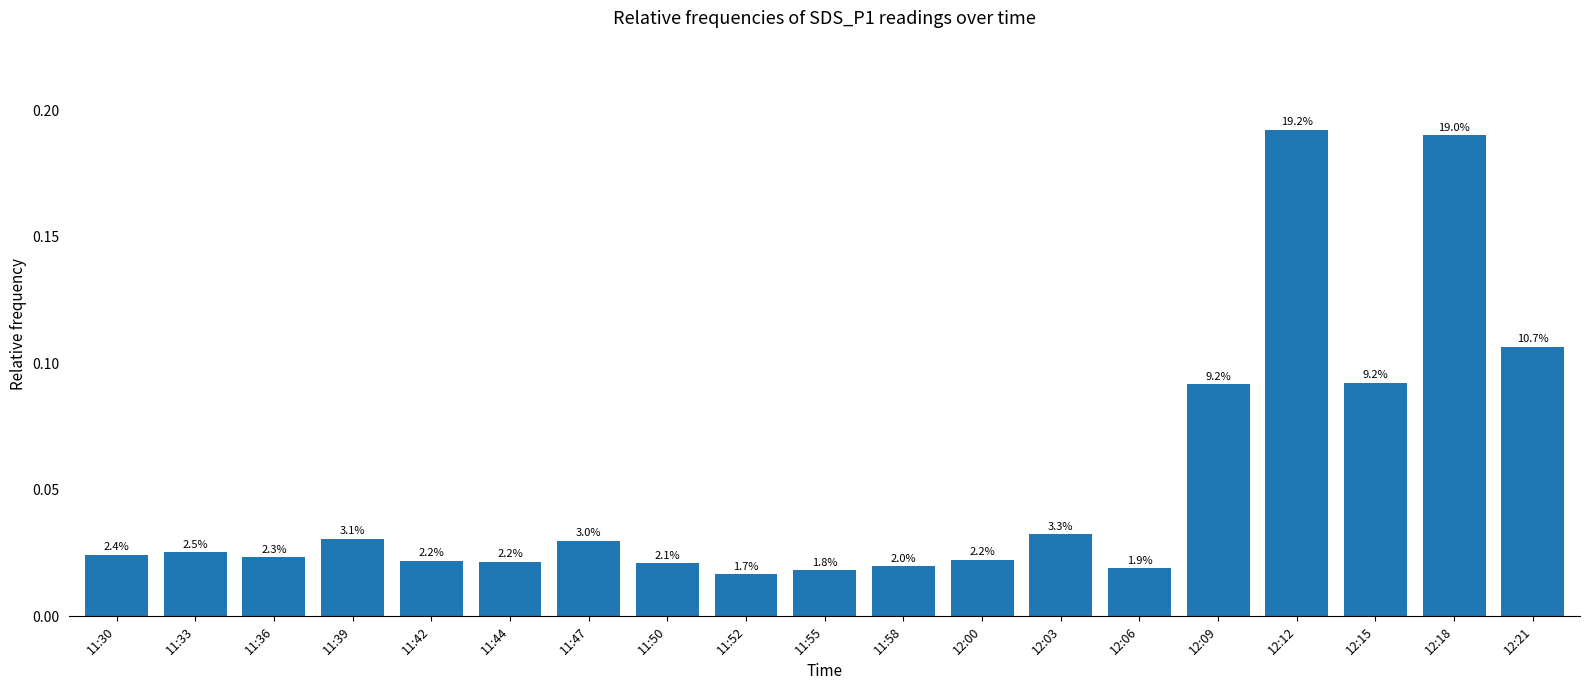

The chart shows a value of 0.0 at 11:50. True or false?

False